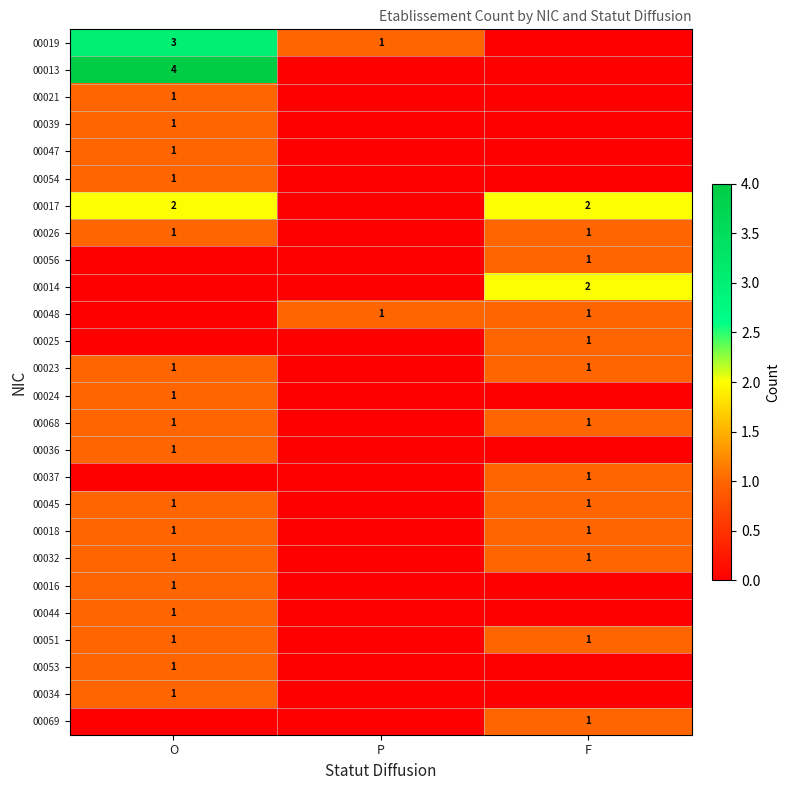

True or false: 00013 has a value of 2 at O.

False